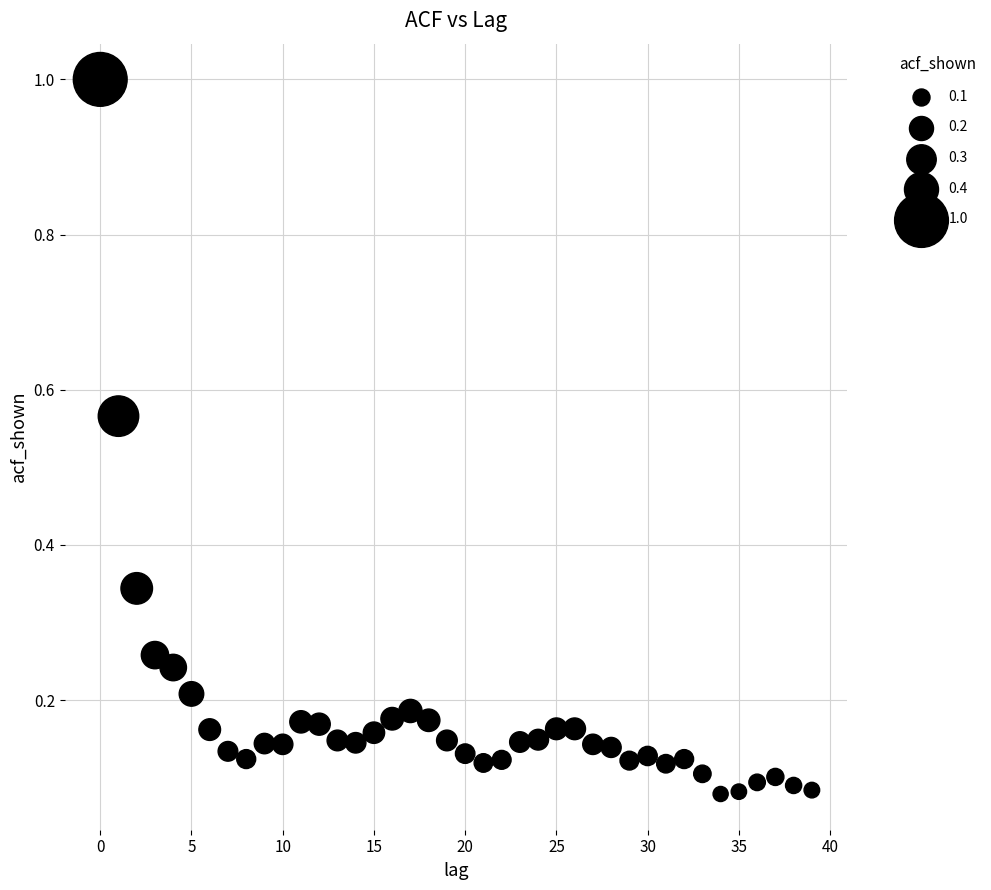

What is the range of Y values (max minus min)?

0.9